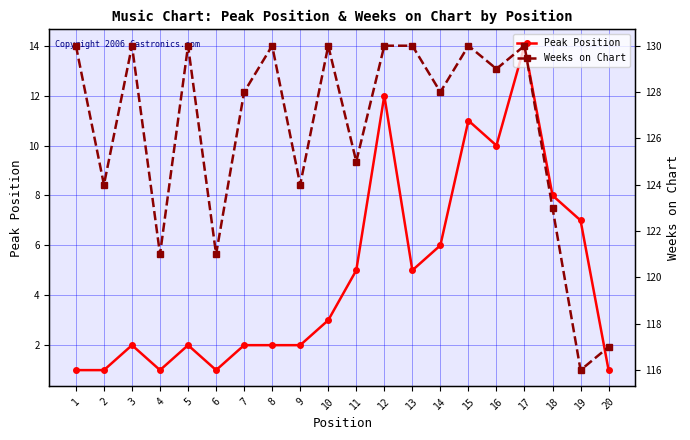

In Weeks on Chart, how many points are higher than both neighbors (excluding endpoints)?

6